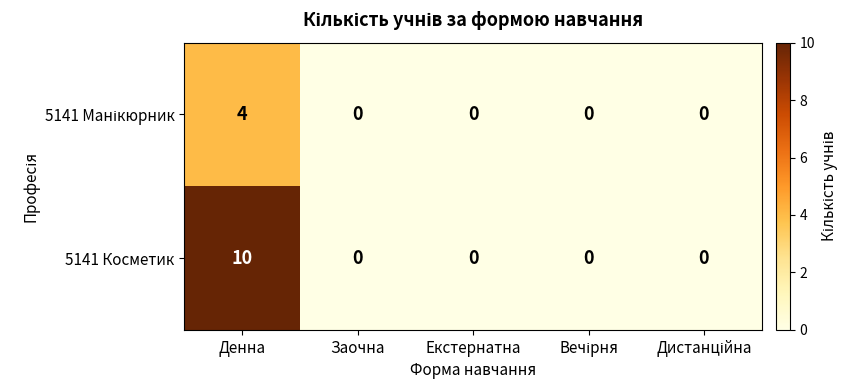

Which series has the largest range (max minus min)?

5141 Косметик